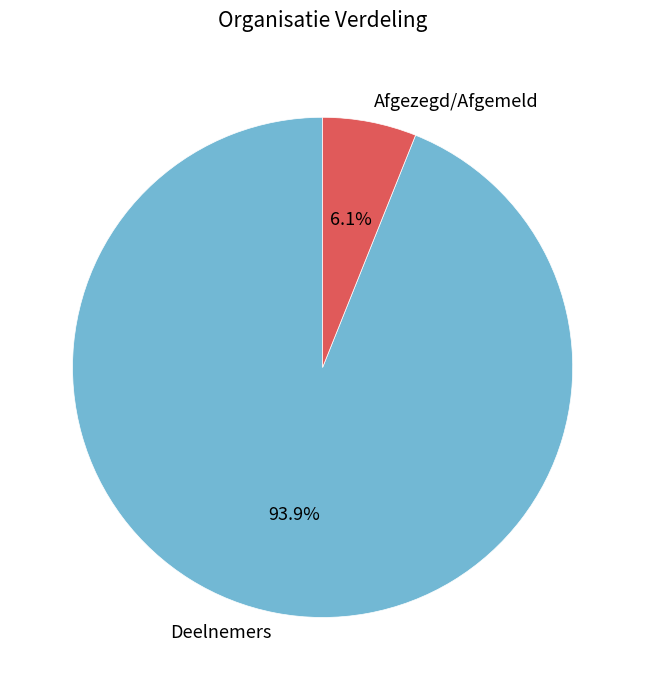

Which category has the biggest portion of the pie?

Deelnemers